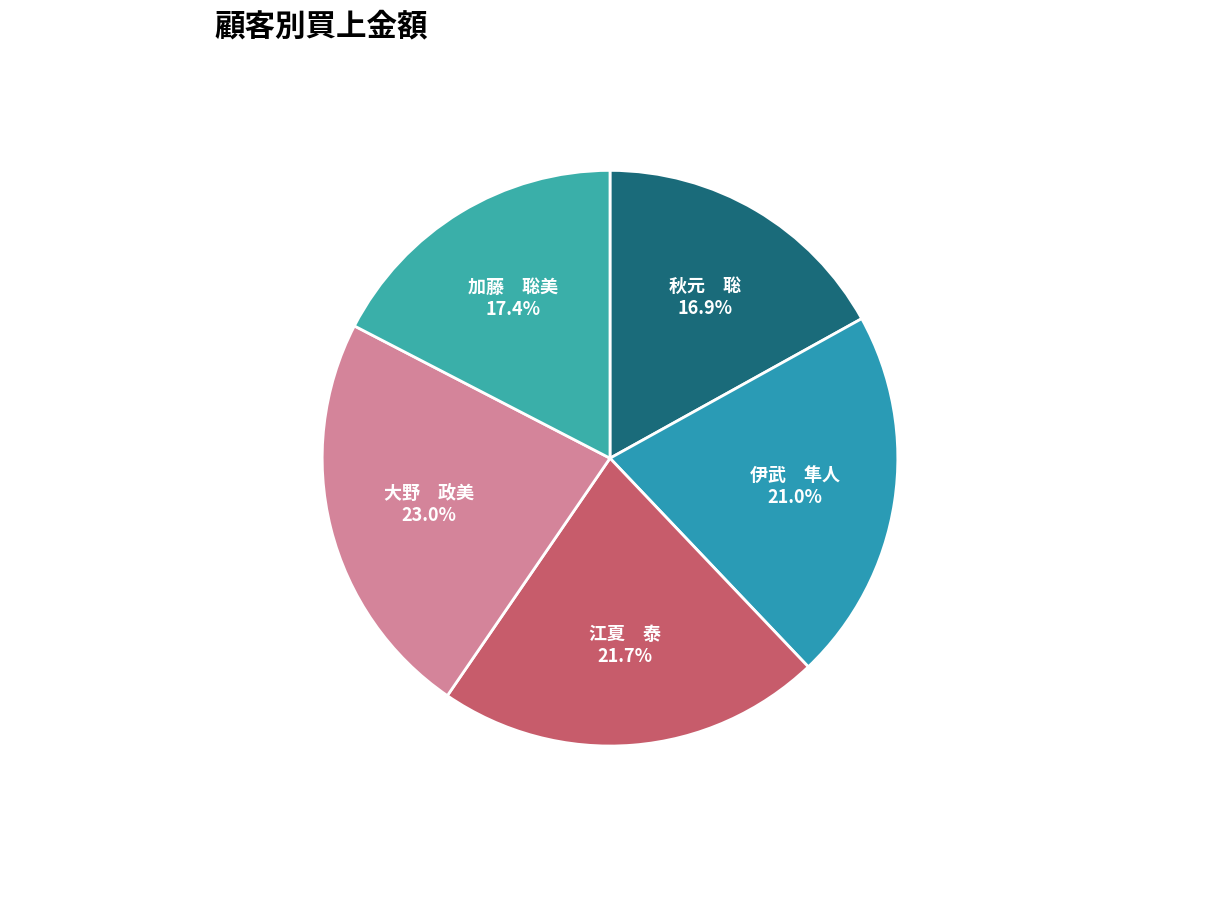

What is the total percentage of 大野 政美 and 伊武 隼人?

44.0%